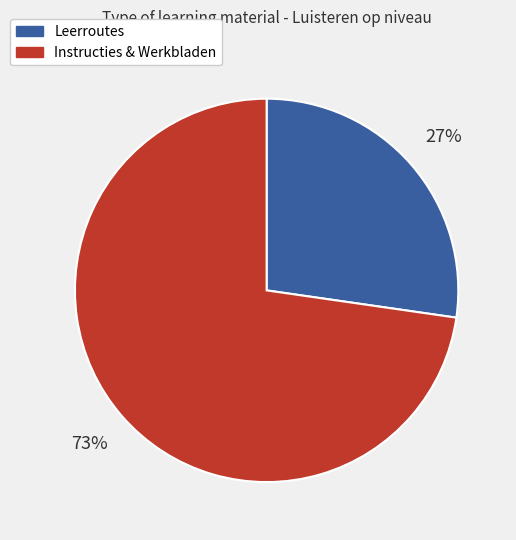

To the nearest percent, what is the average slice percentage?

50%